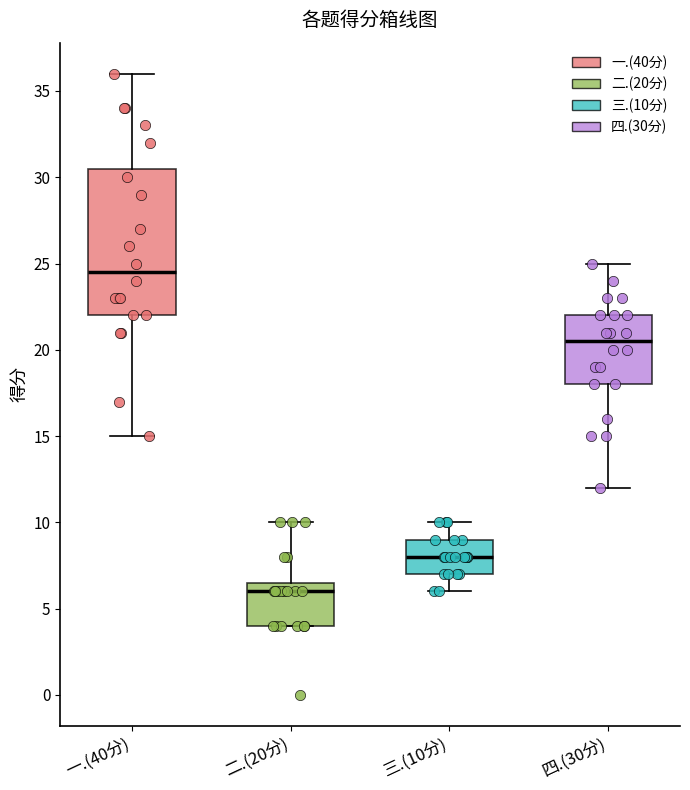

Where does the upper whisker of the box for 四.(30分) end on the y-axis? The values are not printed on the chart, so give them approximately, as read against the axis.

25.0